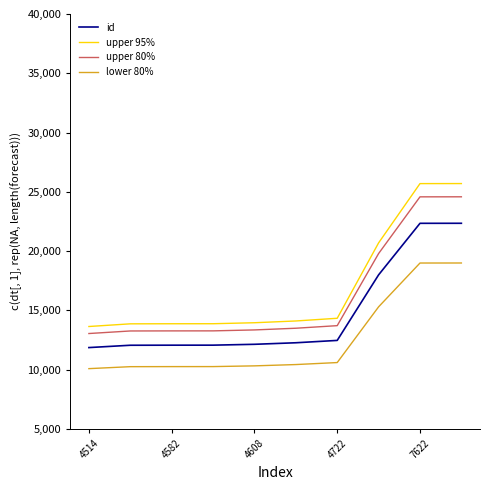

True or false: lower 80% and upper 80% cross at least once.

False